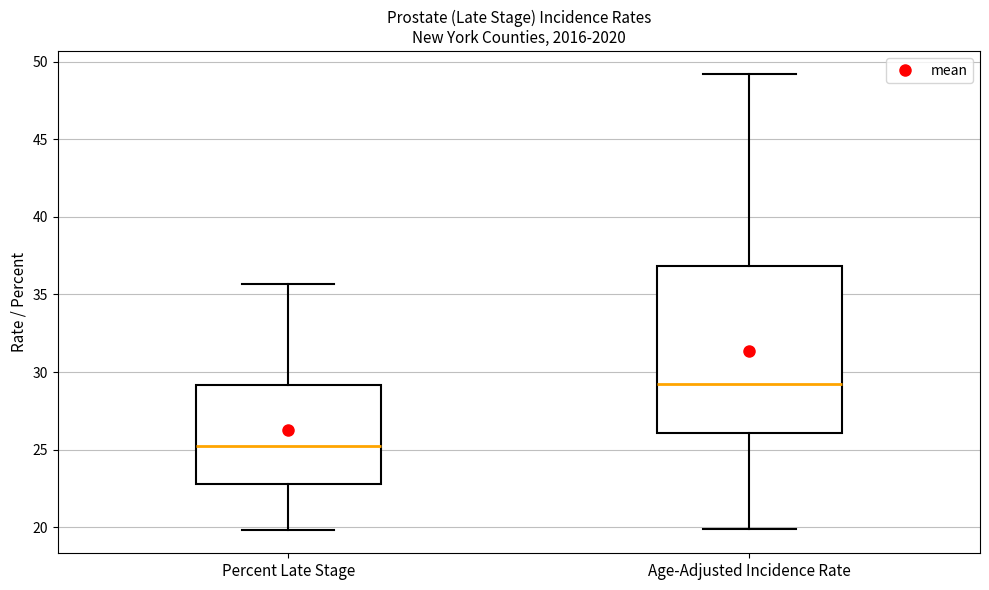

Which box's median line is the lowest?

Percent Late Stage